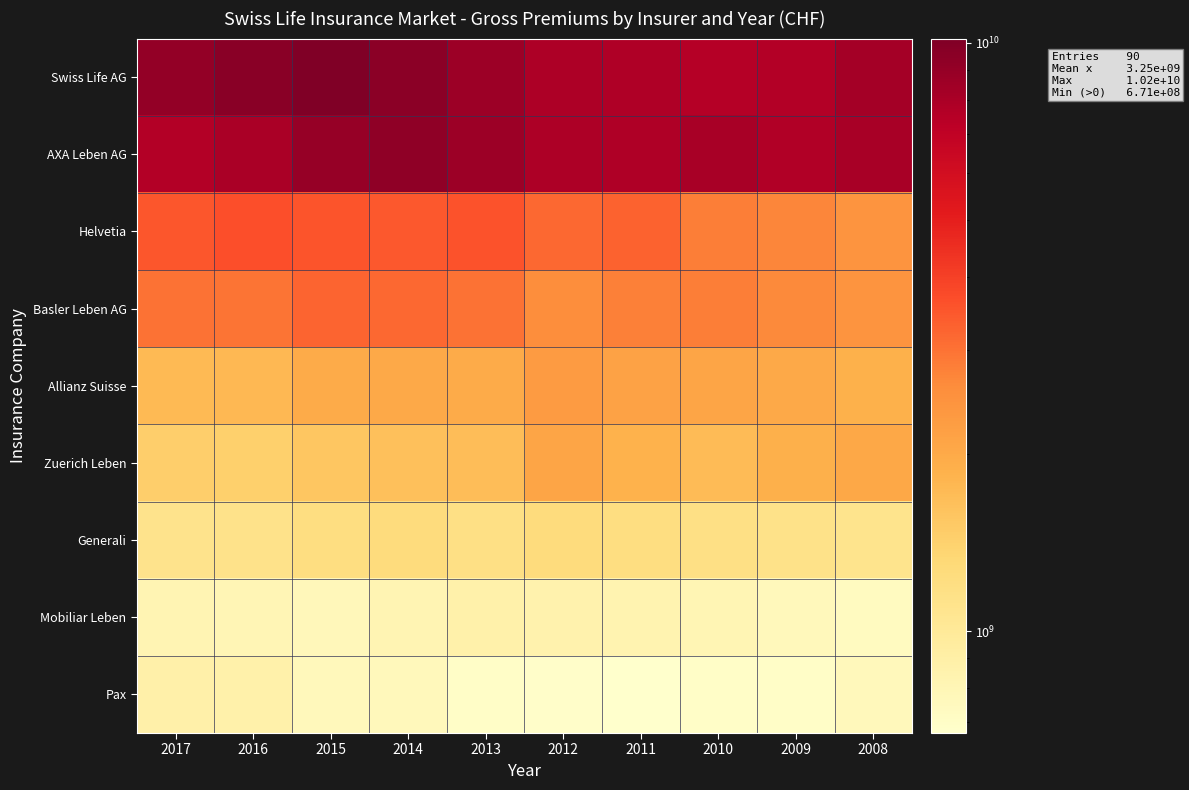

Between 2015 and 2011, which is larger?

2015